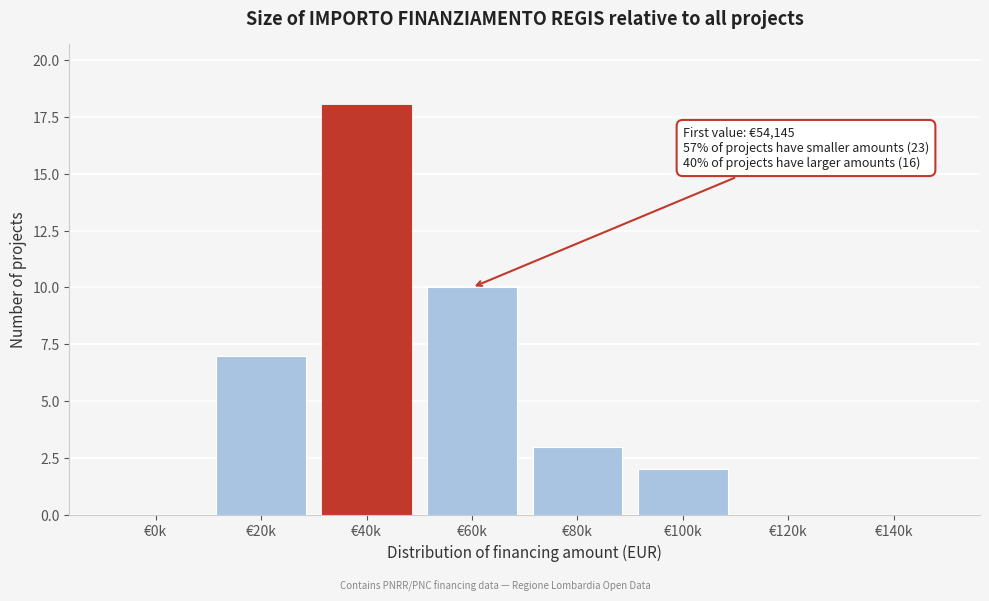

Reading right to left, transcribe all the data shown in this chart.

€140k=0	€120k=0	€100k=2	€80k=3	€60k=10	€40k=18	€20k=7	€0k=0